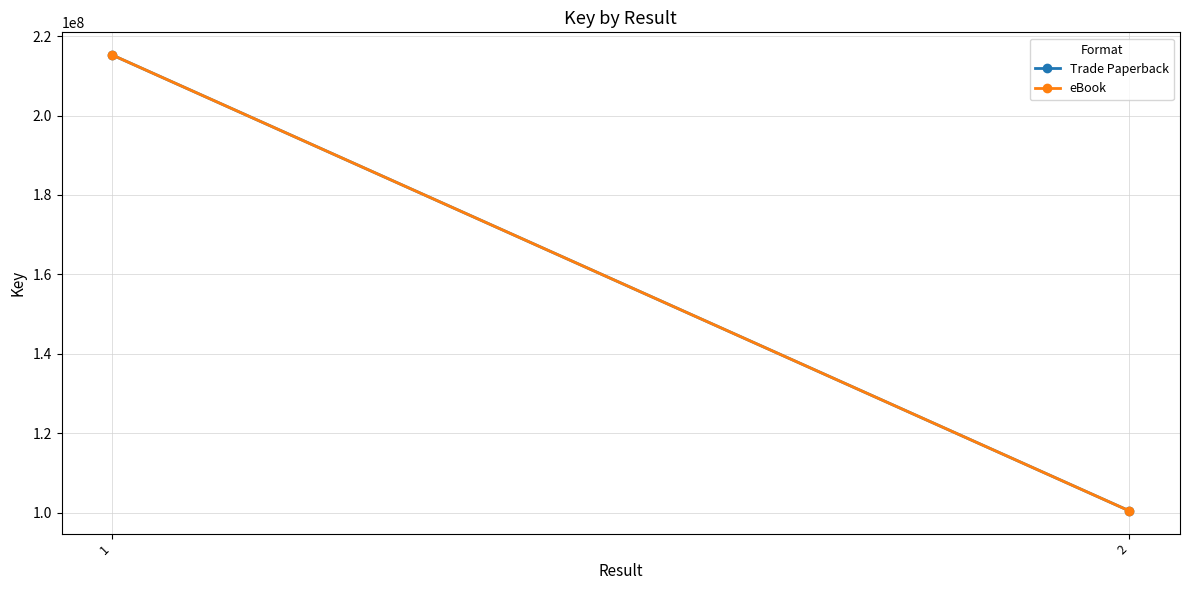

Reading left to right, what are all the values shown in this chart?

Trade Paperback: 1=215230471	2=100432448
eBook: 1=215230471	2=100432448